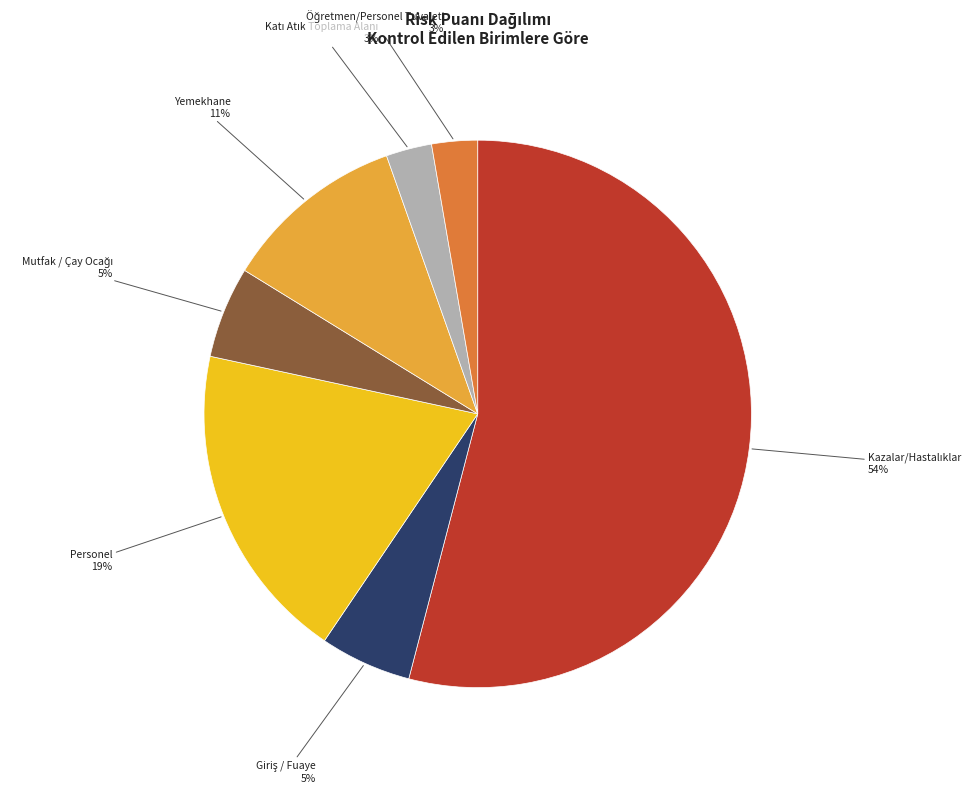

Which has a higher value, Personel or Yemekhane?

Personel